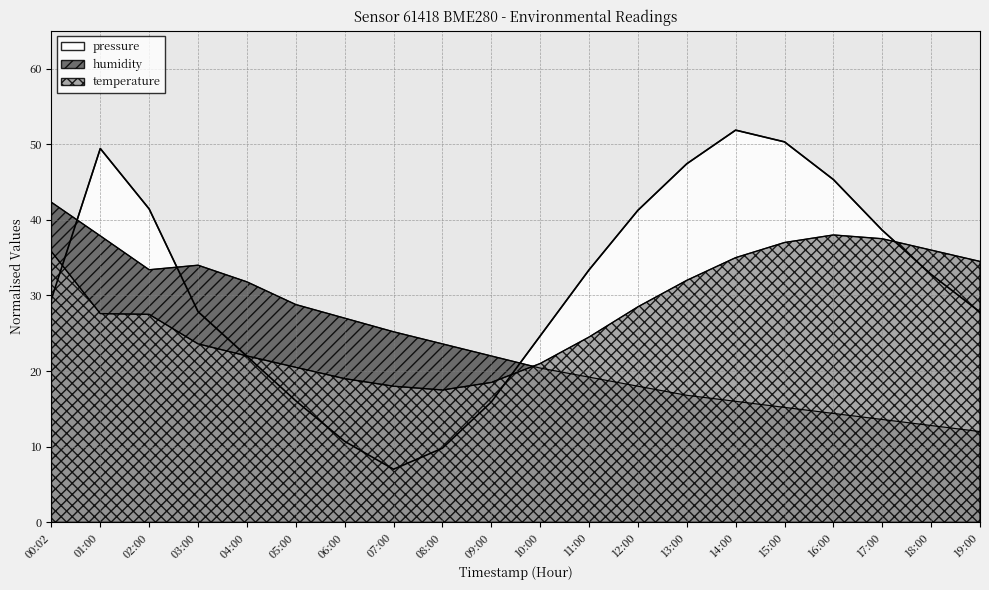

The humidity series shows 34.0 at 03:00. True or false?

True